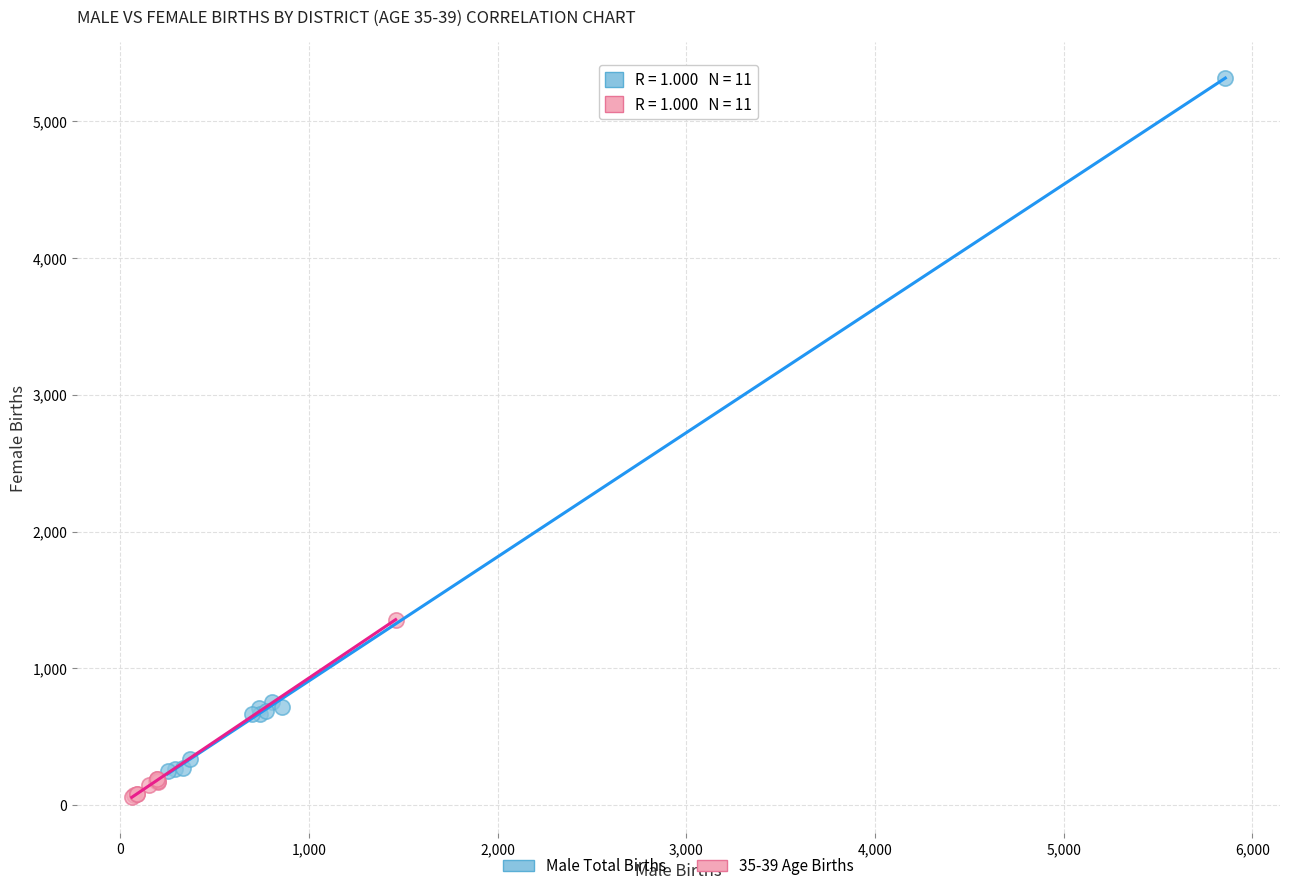

Which series reaches the maximum Y coordinate?

Male Total Births